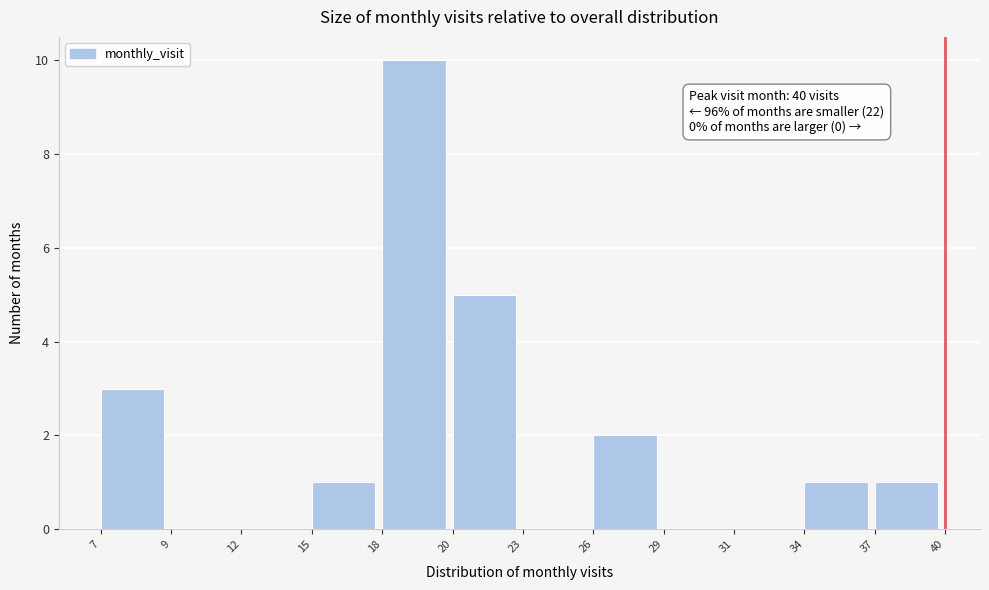

Reading left to right, extract all data points from this chart.

7=3	9=0	12=0	15=1	18=10	20=5	23=0	26=2	29=0	31=0	34=1	37=1